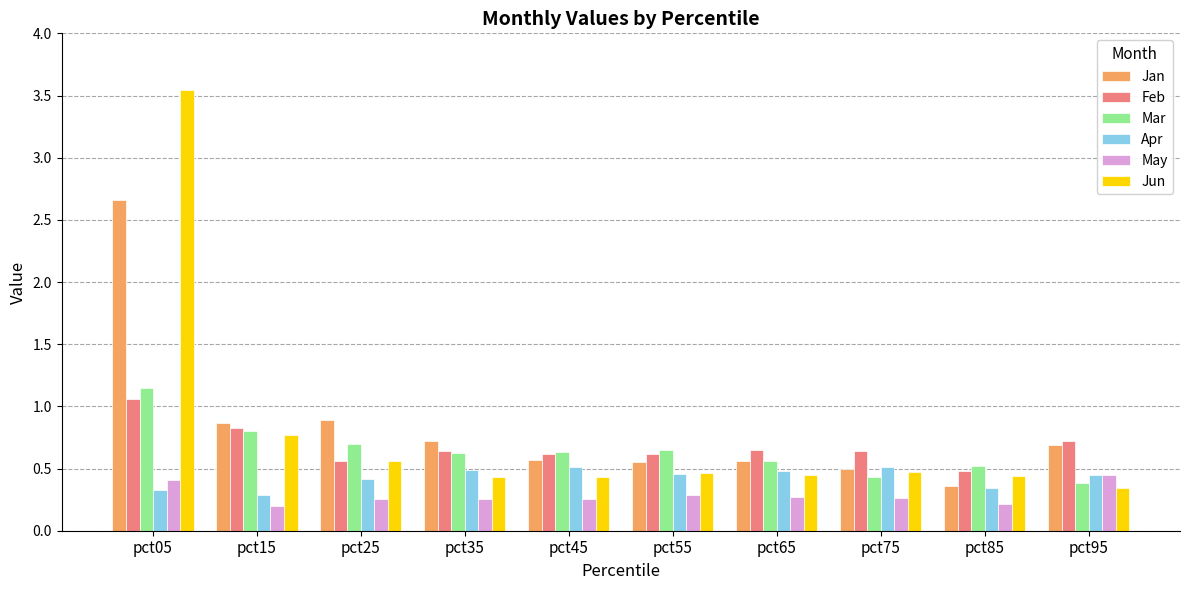

How many bars are there in each group?

6